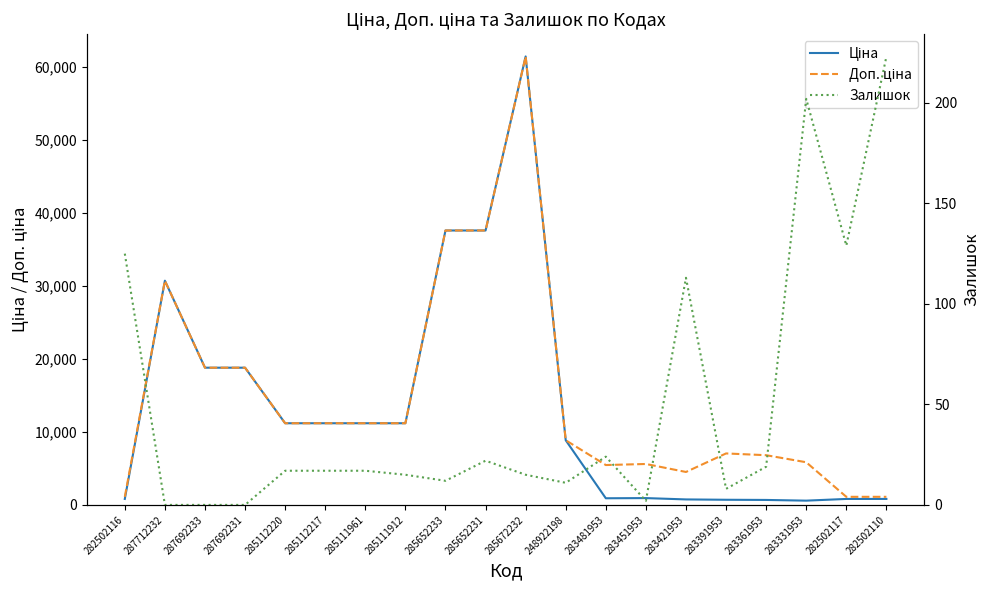

Is it true that Залишок equals 17.0 at 285111961?

True